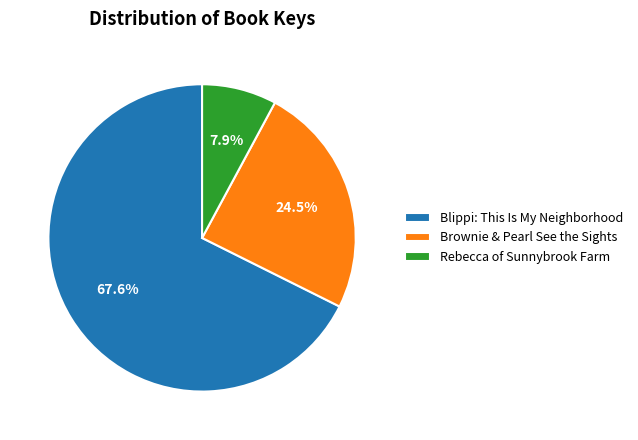

Between Blippi: This Is My Neighborhood and Rebecca of Sunnybrook Farm, which is larger?

Blippi: This Is My Neighborhood